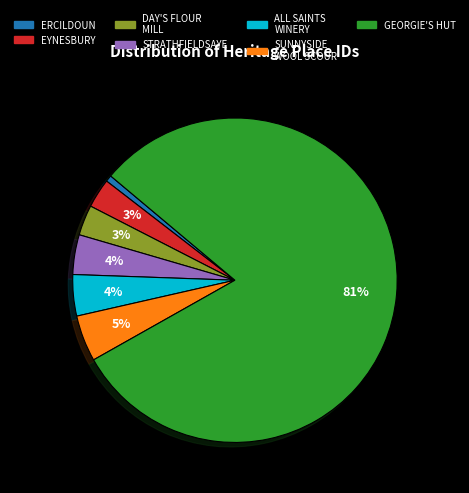

To the nearest percent, what is the average slice percentage?

14%